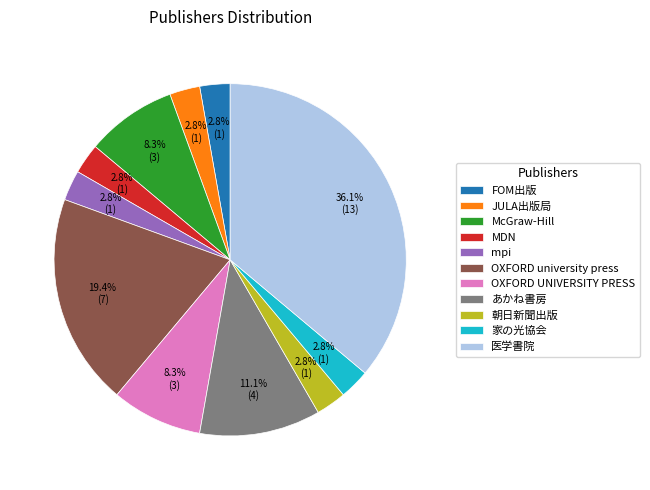

Which category has the biggest portion of the pie?

医学書院